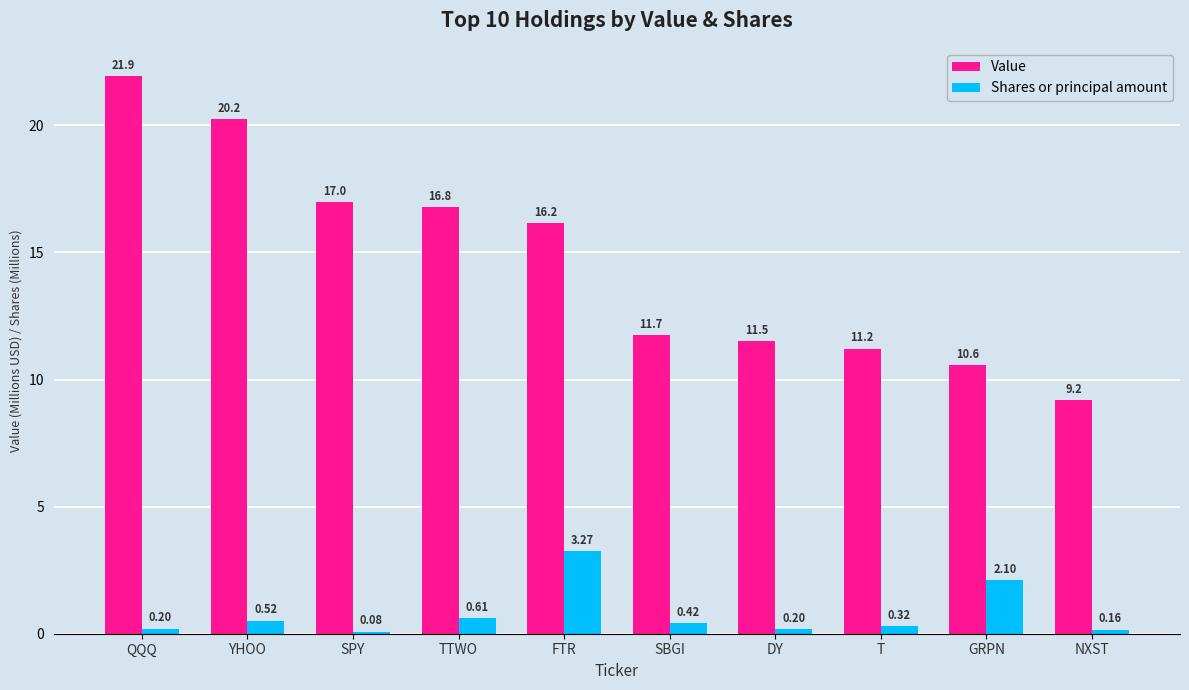

Which series has the widest spread of values?

Value